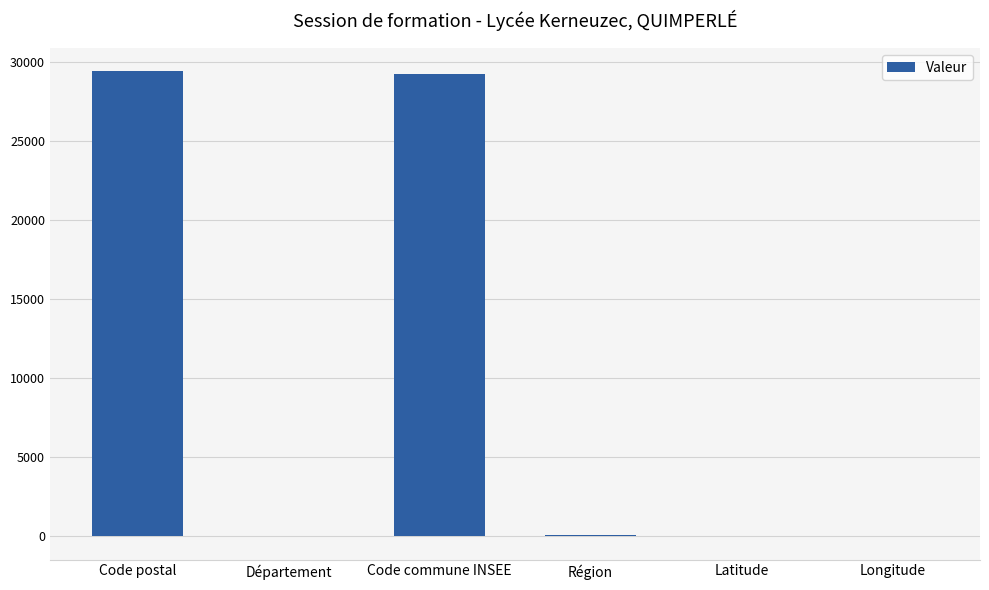

Count the number of categories in the chart.

6